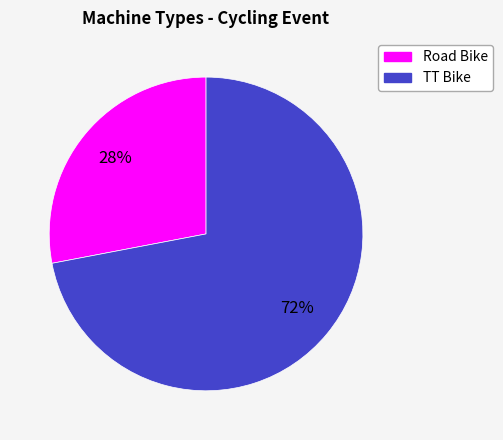

Which slice is the largest?

TT Bike